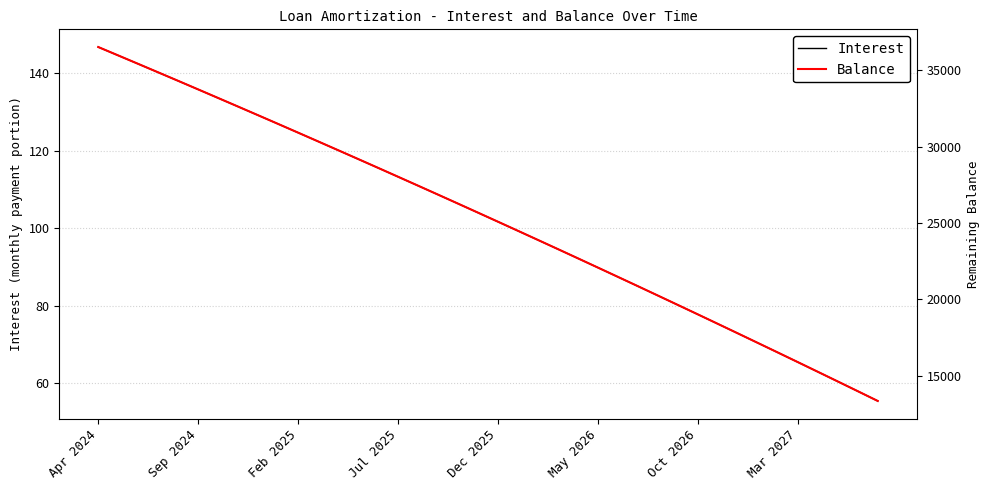

What is the highest value of the Balance series?

36521.0